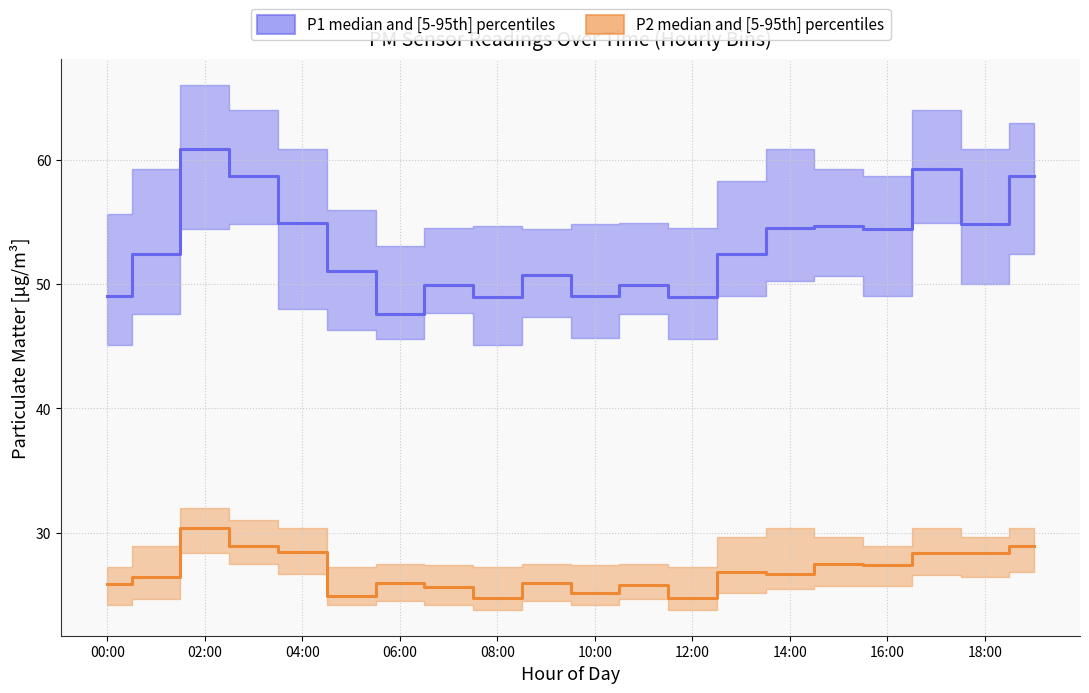

Is the value of P2 median and [5-95th] percentiles at 16:00 greater than the value of P1 median and [5-95th] percentiles at 11?

No